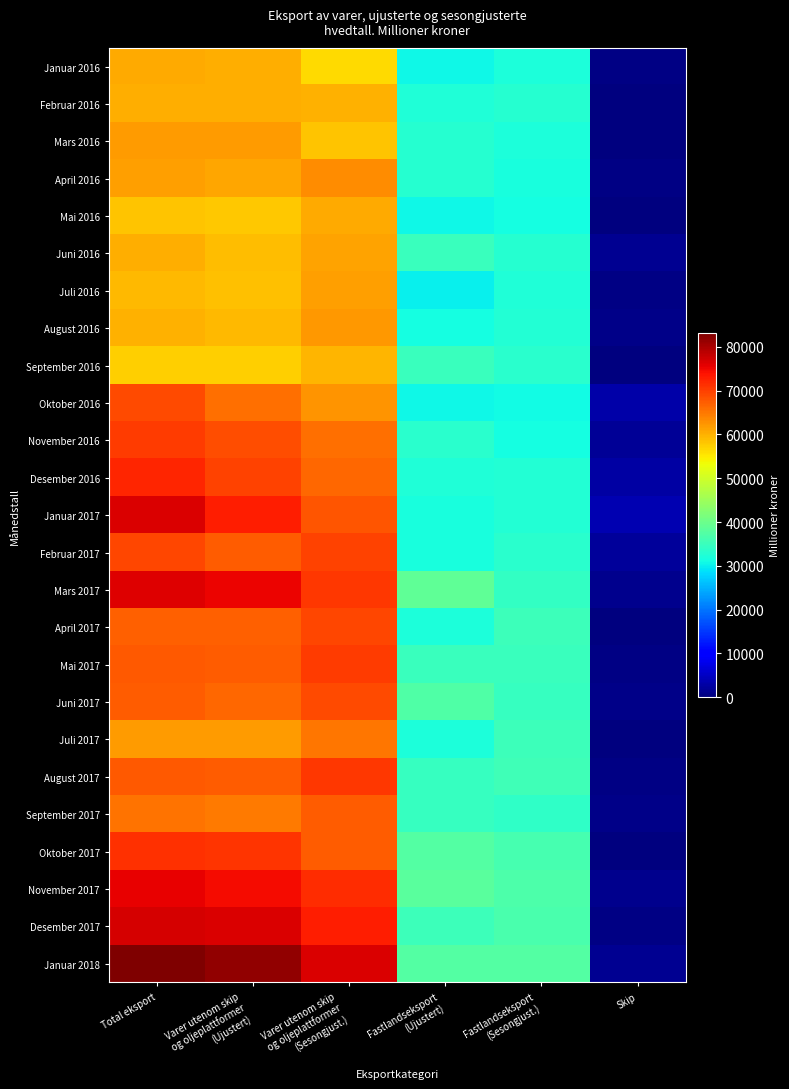

At which category does the chart reach its minimum across all series?

Skip